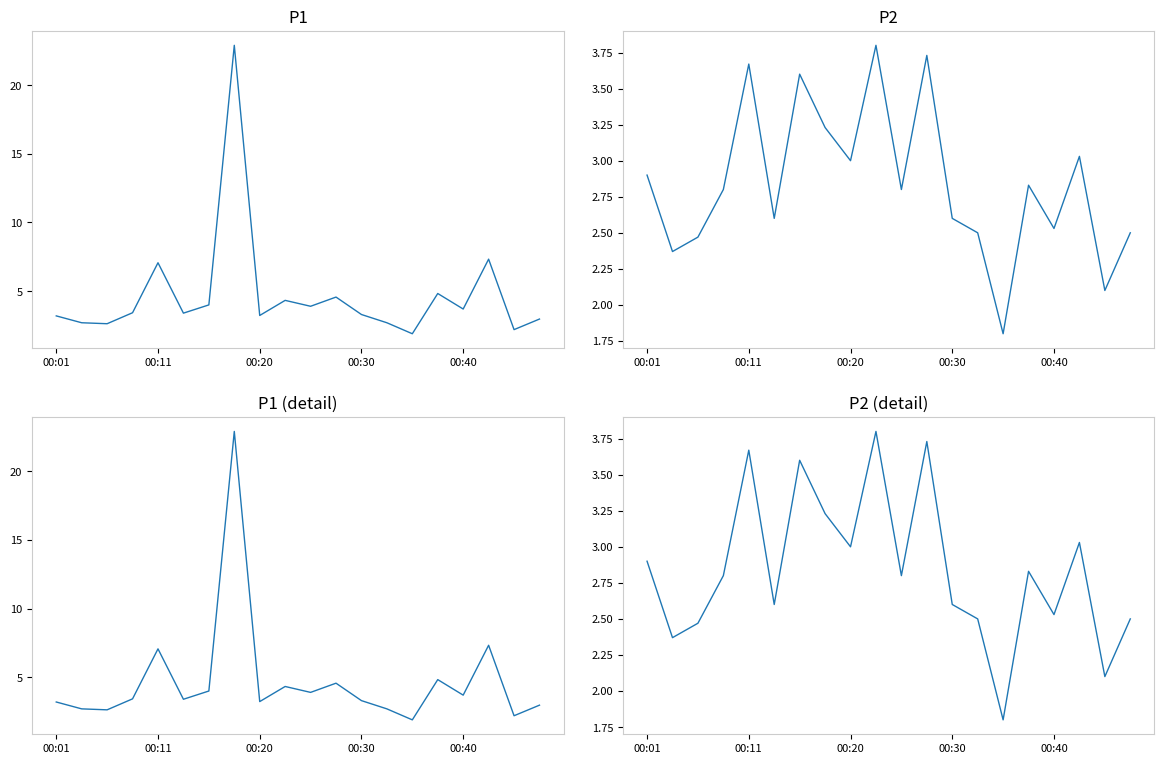

Is it true that P1 (detail) equals 4.8 at 15?

True